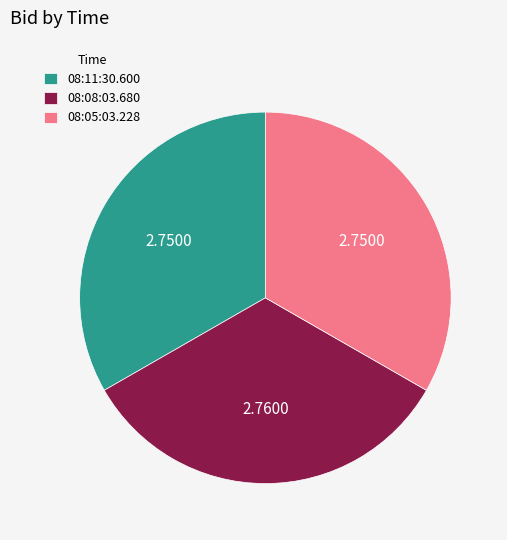

Count the number of slices in the pie.

3